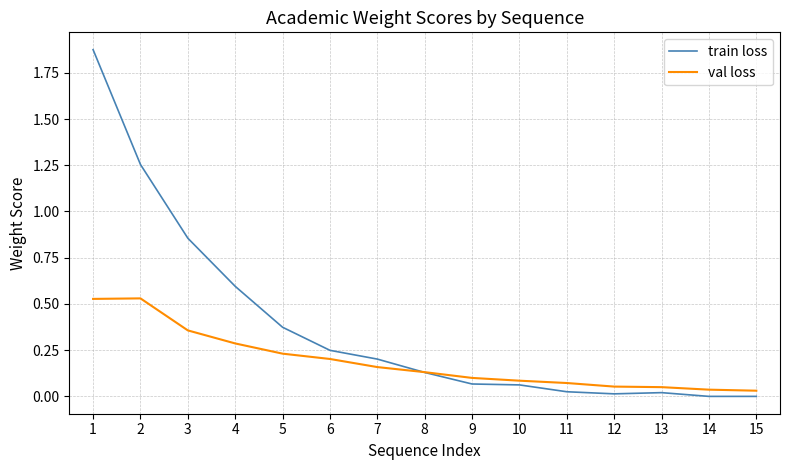

List the series in order of their overall mean, highest first.

train loss, val loss